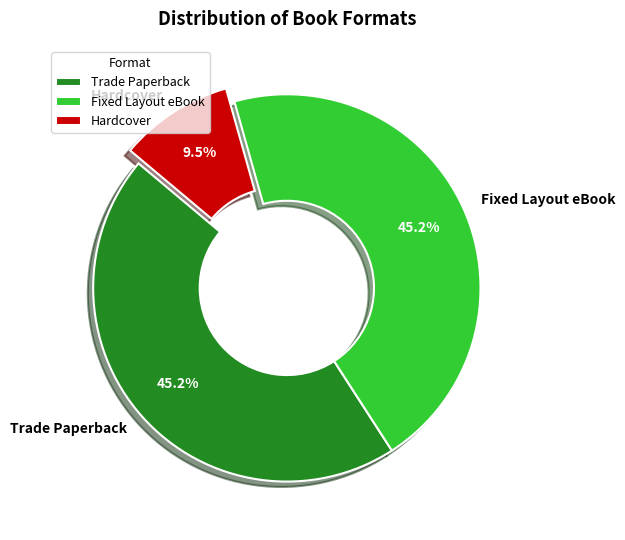

Approximately how many times larger is the value at Hardcover compared to Trade Paperback?

0.2